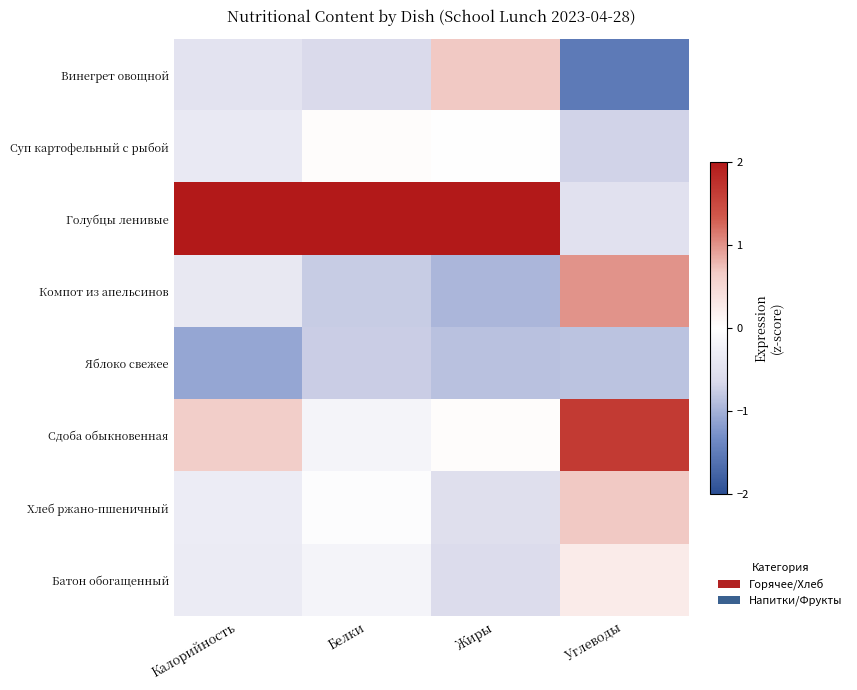

Reading right to left, transcribe all the data shown in this chart.

Винегрет овощной: Углеводы=-1.5	Жиры=0.7	Белки=-0.6	Калорийность=-0.5
Суп картофельный с рыбой: Углеводы=-0.7	Жиры=-0.0	Белки=0.0	Калорийность=-0.4
Голубцы ленивые: Углеводы=-0.5	Жиры=2.3	Белки=2.5	Калорийность=2.4
Компот из апельсинов: Углеводы=1.0	Жиры=-1.0	Белки=-0.8	Калорийность=-0.4
Яблоко свежее: Углеводы=-0.8	Жиры=-0.9	Белки=-0.8	Калорийность=-1.1
Сдоба обыкновенная: Углеводы=1.6	Жиры=0.0	Белки=-0.2	Калорийность=0.6
Хлеб ржано-пшеничный: Углеводы=0.7	Жиры=-0.6	Белки=-0.0	Калорийность=-0.3
Батон обогащенный: Углеводы=0.3	Жиры=-0.6	Белки=-0.2	Калорийность=-0.3